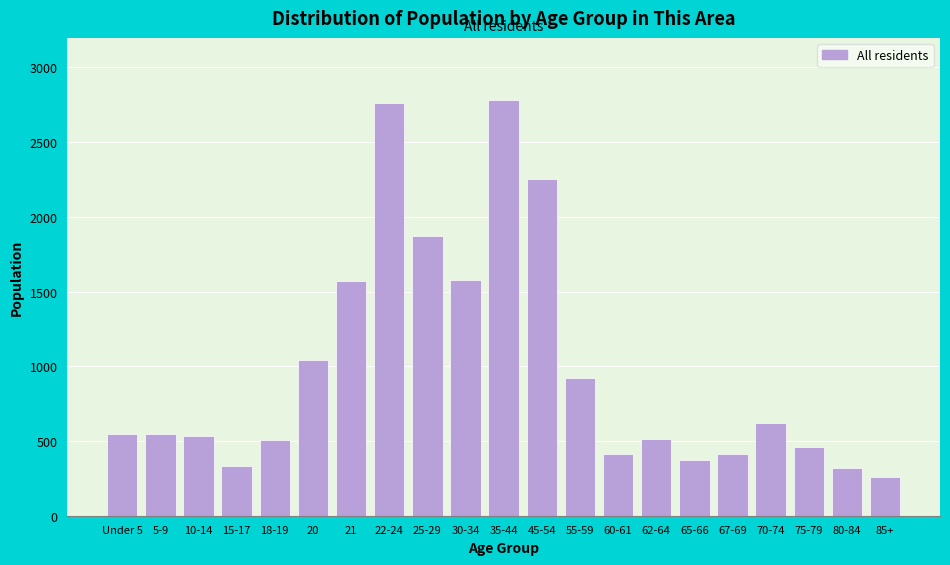

What is the difference between the maximum and minimum values?

2520